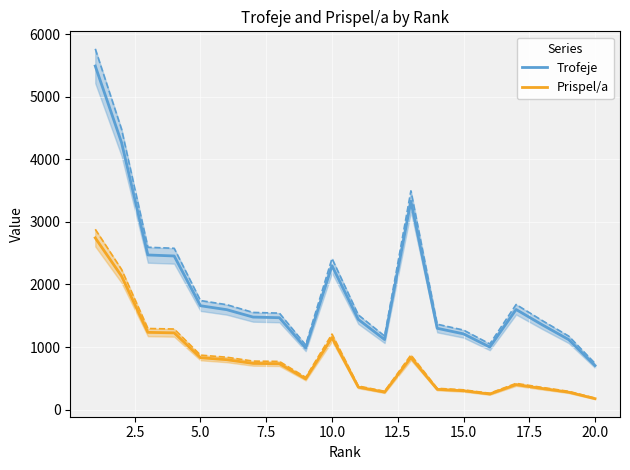

True or false: Prispel/a and Trofeje intersect in this chart.

False